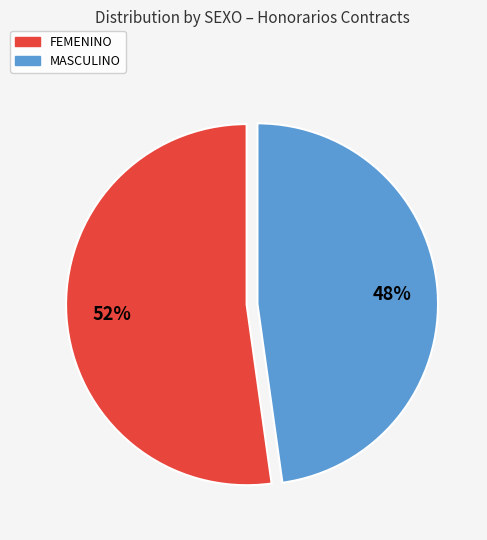

To the nearest percent, what is the difference between the FEMENINO and MASCULINO slice percentages?

4%